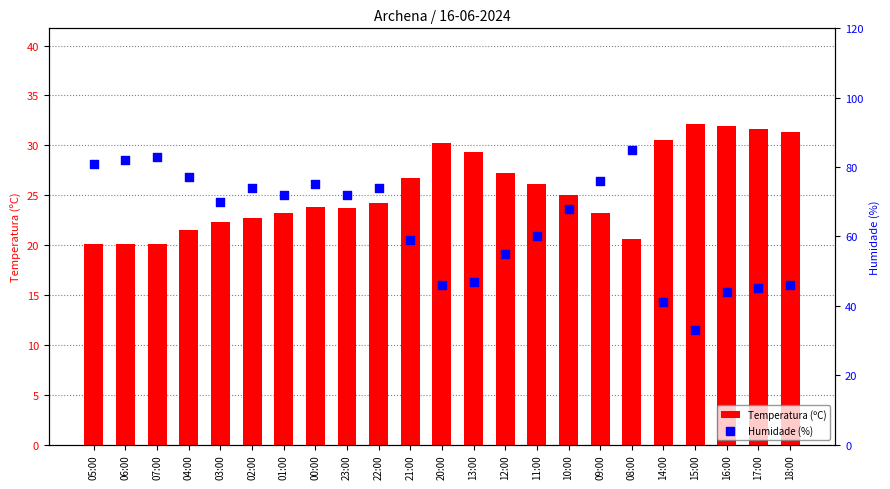

Which series reaches the maximum Y coordinate?

Humidade (%)